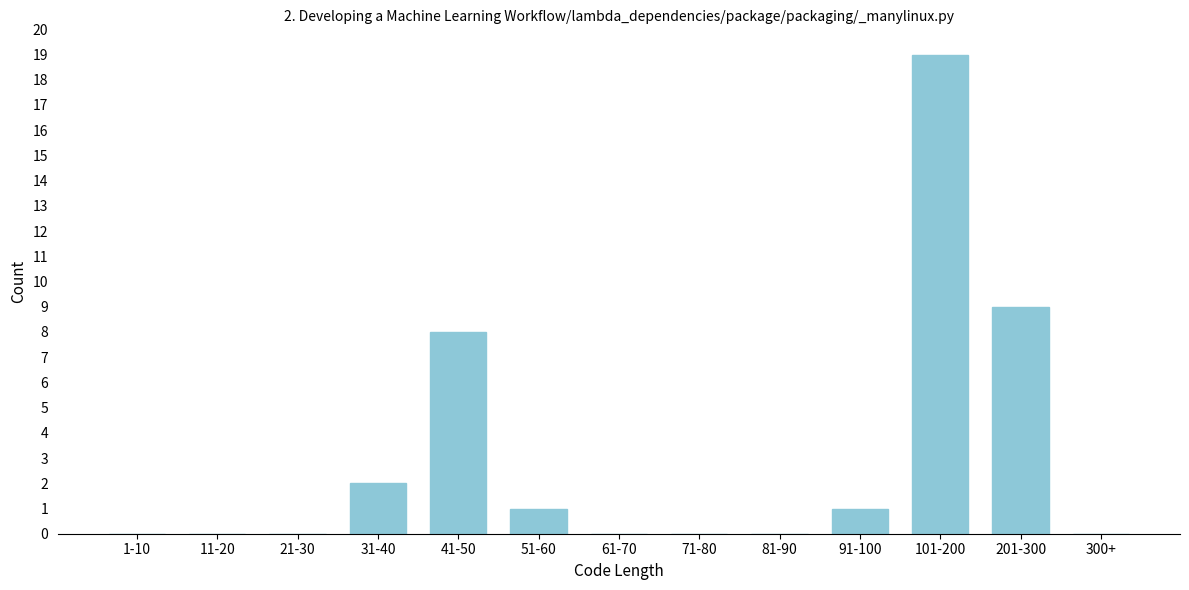

Reading left to right, list all the values displayed in this chart.

1-10=0	11-20=0	21-30=0	31-40=2	41-50=8	51-60=1	61-70=0	71-80=0	81-90=0	91-100=1	101-200=19	201-300=9	300+=0